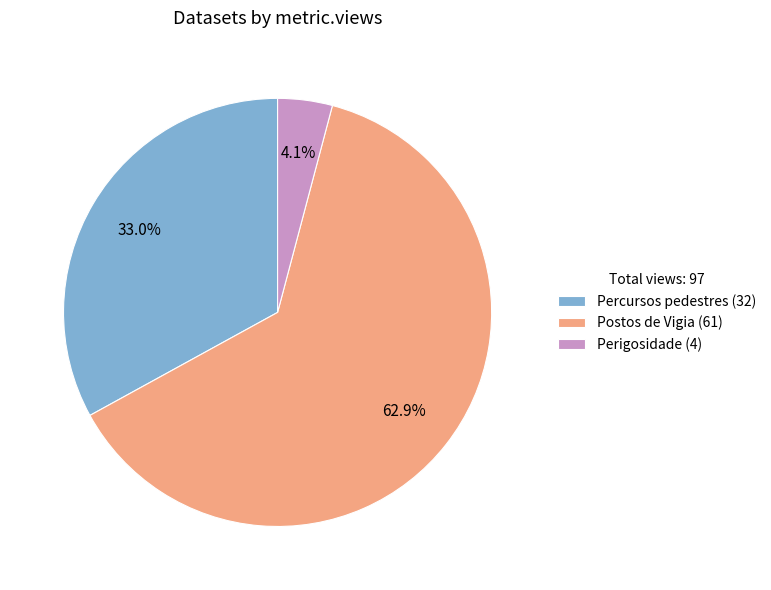

To the nearest percent, what is the average slice percentage?

33%